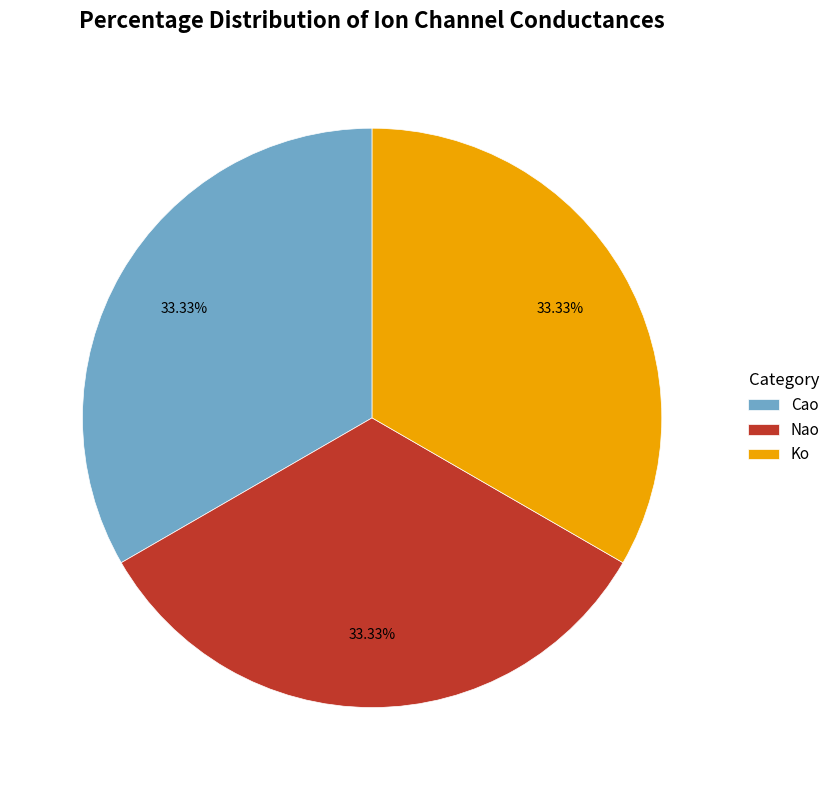

Does Cao represent more than half of the total?

No